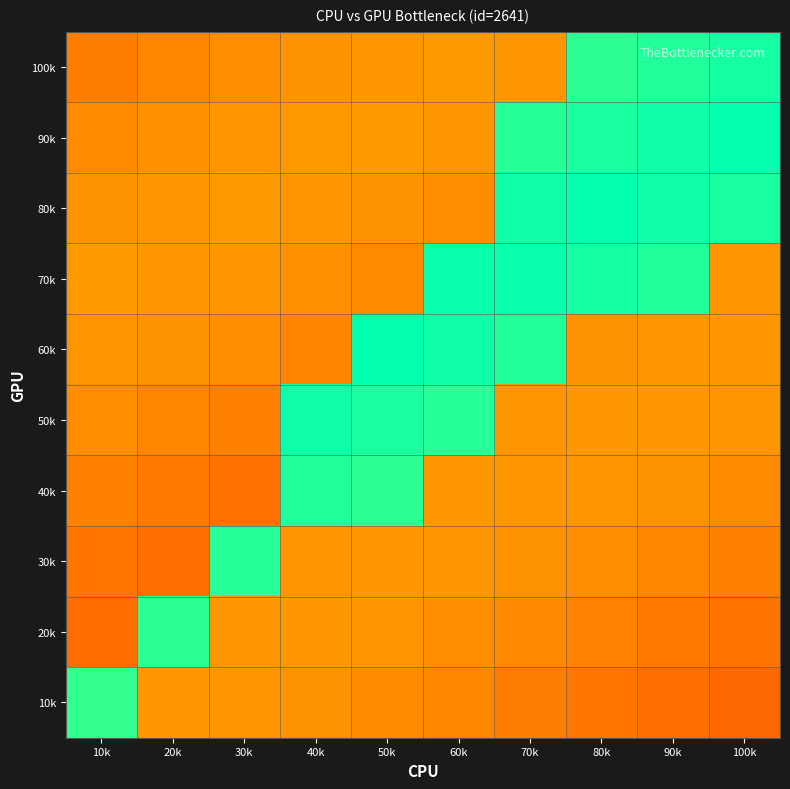

How many data points does each series have?

10